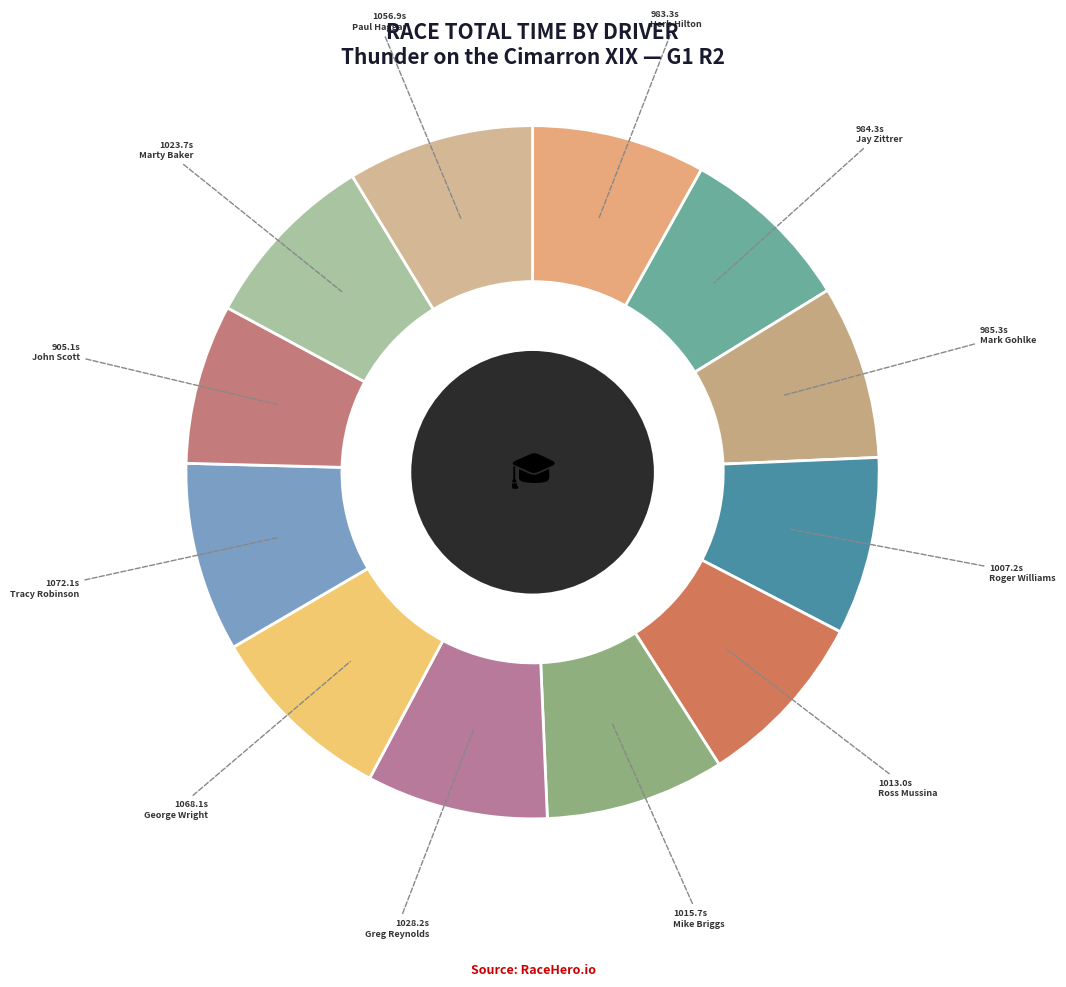

What percentage is the Mark Gohlke slice, to the nearest percent?

8%